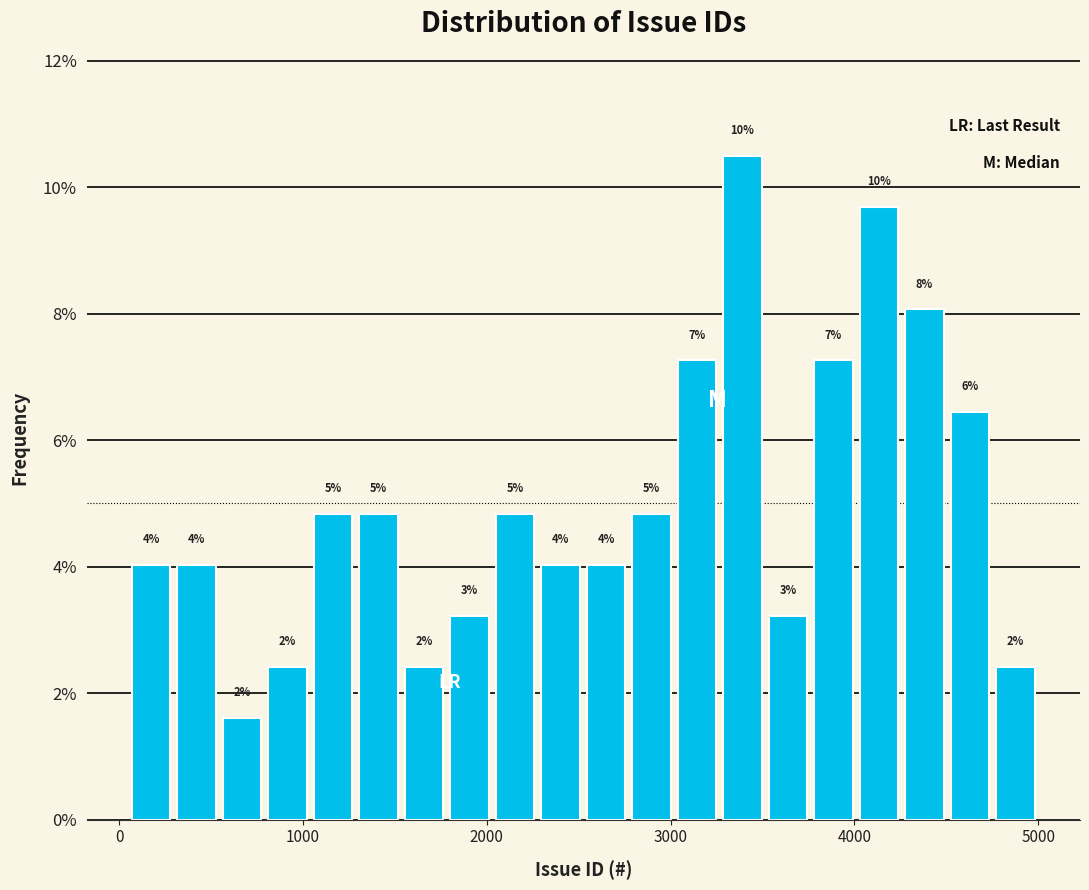

Around what value on the x-axis is the tallest bar? Give the approximate position of its centre, as read against the axis.

3400